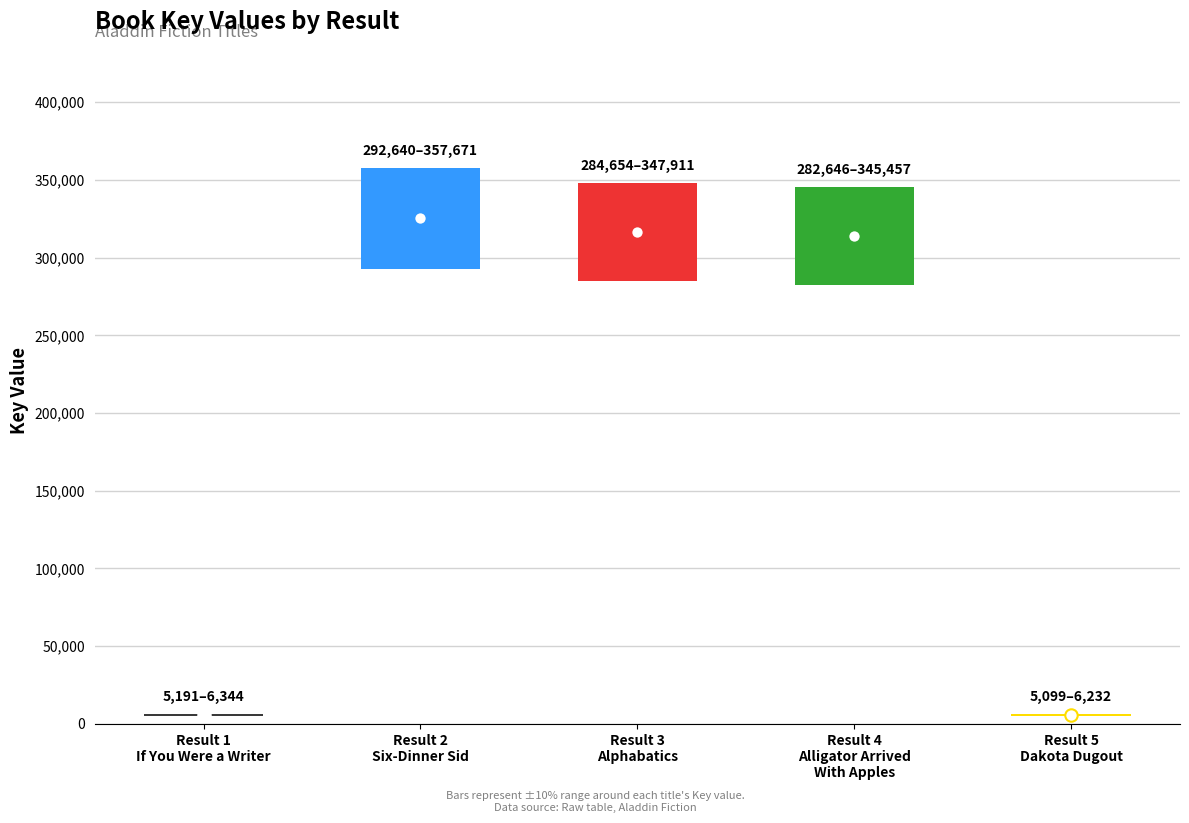

Which has a higher value, Dakota Dugout or Six-Dinner Sid?

Six-Dinner Sid